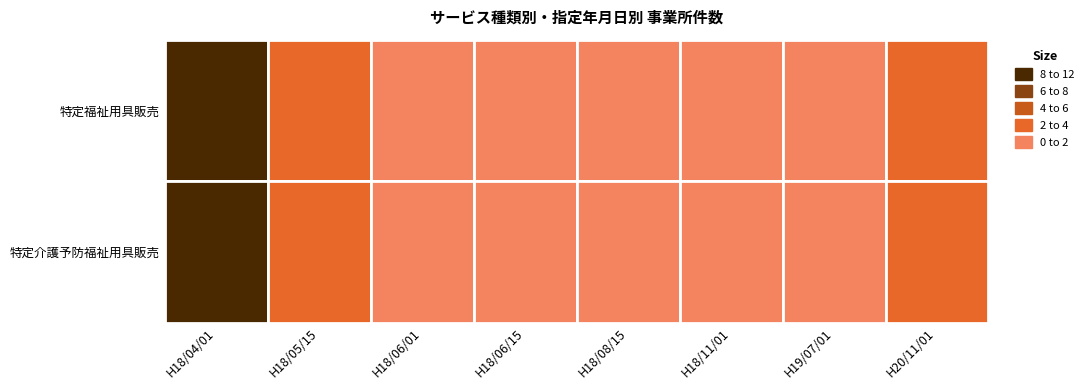

Count the number of categories in the chart.

8